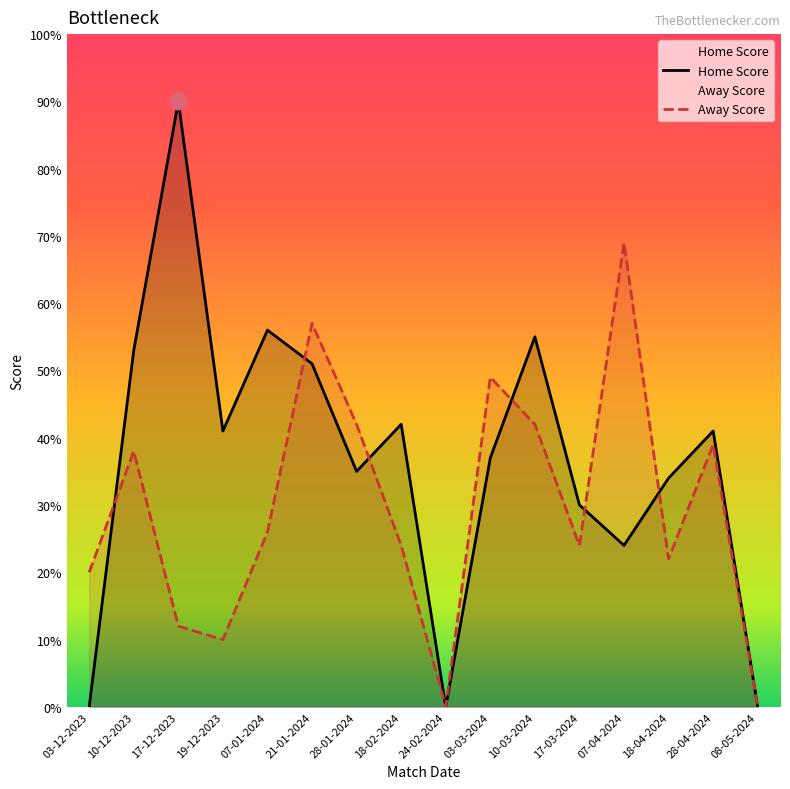

In Home Score, how many points are higher than both neighbors (excluding endpoints)?

5